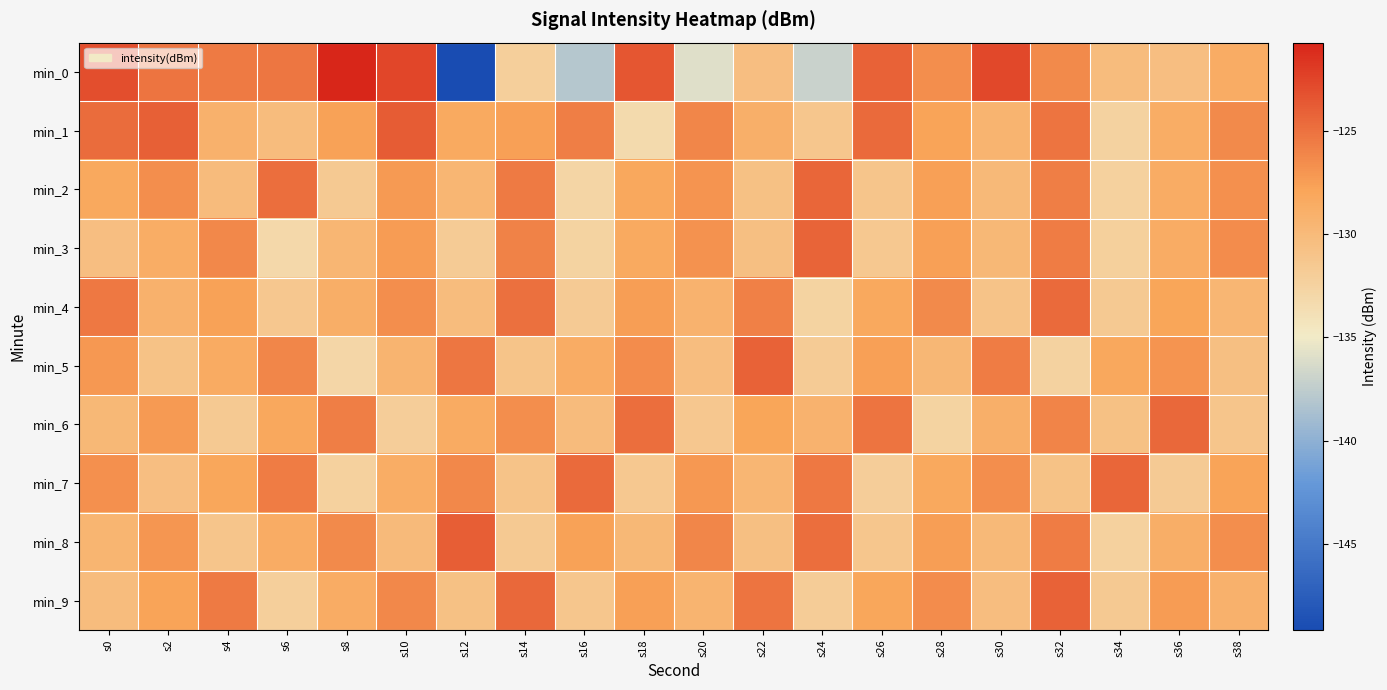

Reading left to right, transcribe all the data shown in this chart.

min_0: s0=-123.0	s2=-125.1	s4=-125.4	s6=-125.2	s8=-120.7	s10=-122.5	s12=-149.2	s14=-132.1	s16=-138.0	s18=-123.4	s20=-135.9	s22=-130.5	s24=-137.1	s26=-124.2	s28=-126.6	s30=-122.6	s32=-126.3	s34=-130.2	s36=-130.5	s38=-128.5
min_1: s0=-124.7	s2=-124.0	s4=-129.1	s6=-130.2	s8=-127.7	s10=-123.7	s12=-128.3	s14=-127.5	s16=-125.7	s18=-133.3	s20=-126.1	s22=-128.9	s24=-131.2	s26=-124.5	s28=-127.8	s30=-129.3	s32=-125.1	s34=-132.4	s36=-128.7	s38=-126.3
min_2: s0=-128.2	s2=-126.5	s4=-130.1	s6=-124.8	s8=-131.5	s10=-127.2	s12=-129.6	s14=-125.4	s16=-132.8	s18=-128.1	s20=-126.9	s22=-130.7	s24=-124.3	s26=-131.1	s28=-127.5	s30=-129.9	s32=-125.7	s34=-132.3	s36=-128.5	s38=-126.7
min_3: s0=-130.4	s2=-128.7	s4=-126.2	s6=-133.1	s8=-129.5	s10=-127.3	s12=-131.8	s14=-125.9	s16=-132.6	s18=-128.3	s20=-126.8	s22=-130.5	s24=-124.2	s26=-131.4	s28=-127.6	s30=-129.8	s32=-125.5	s34=-132.2	s36=-128.6	s38=-126.4
min_4: s0=-125.3	s2=-129.1	s4=-127.7	s6=-131.3	s8=-128.8	s10=-126.6	s12=-130.2	s14=-124.9	s16=-131.7	s18=-127.4	s20=-129.2	s22=-125.8	s24=-132.5	s26=-128.2	s28=-126.3	s30=-130.9	s32=-124.6	s34=-131.6	s36=-127.9	s38=-129.5
min_5: s0=-127.1	s2=-130.8	s4=-128.4	s6=-126.1	s8=-132.9	s10=-129.3	s12=-125.2	s14=-131.0	s16=-128.6	s18=-126.4	s20=-130.3	s22=-124.1	s24=-131.8	s26=-127.5	s28=-129.7	s30=-125.6	s32=-132.4	s34=-128.1	s36=-126.9	s38=-130.6
min_6: s0=-129.8	s2=-127.2	s4=-131.6	s6=-128.1	s8=-125.7	s10=-132.0	s12=-128.4	s14=-126.5	s16=-130.1	s18=-124.8	s20=-131.3	s22=-127.9	s24=-129.2	s26=-125.1	s28=-132.6	s30=-128.9	s32=-126.0	s34=-130.7	s36=-124.4	s38=-131.1
min_7: s0=-126.7	s2=-130.4	s4=-128.0	s6=-125.6	s8=-132.3	s10=-128.7	s12=-126.2	s14=-130.9	s16=-124.6	s18=-131.4	s20=-127.1	s22=-129.6	s24=-125.3	s26=-132.0	s28=-128.2	s30=-126.5	s32=-130.8	s34=-124.3	s36=-131.7	s38=-127.8
min_8: s0=-129.4	s2=-127.0	s4=-131.1	s6=-128.6	s8=-126.3	s10=-130.0	s12=-123.9	s14=-131.5	s16=-127.7	s18=-129.8	s20=-126.1	s22=-130.5	s24=-124.8	s26=-131.2	s28=-127.4	s30=-129.9	s32=-125.5	s34=-132.3	s36=-128.8	s38=-126.6
min_9: s0=-130.2	s2=-127.8	s4=-125.4	s6=-132.1	s8=-128.5	s10=-126.2	s12=-130.7	s14=-124.4	s16=-131.2	s18=-127.6	s20=-129.3	s22=-125.1	s24=-131.9	s26=-128.0	s28=-126.4	s30=-130.3	s32=-124.1	s34=-131.6	s36=-127.3	s38=-129.1